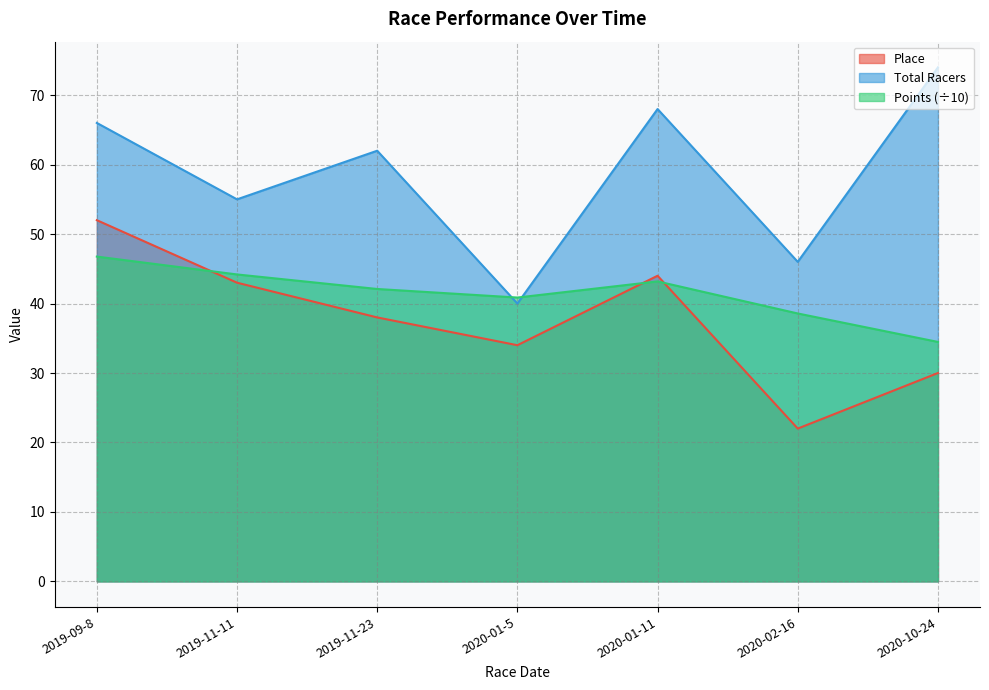

What is the label of the 1st point from the left?

2019-09-8